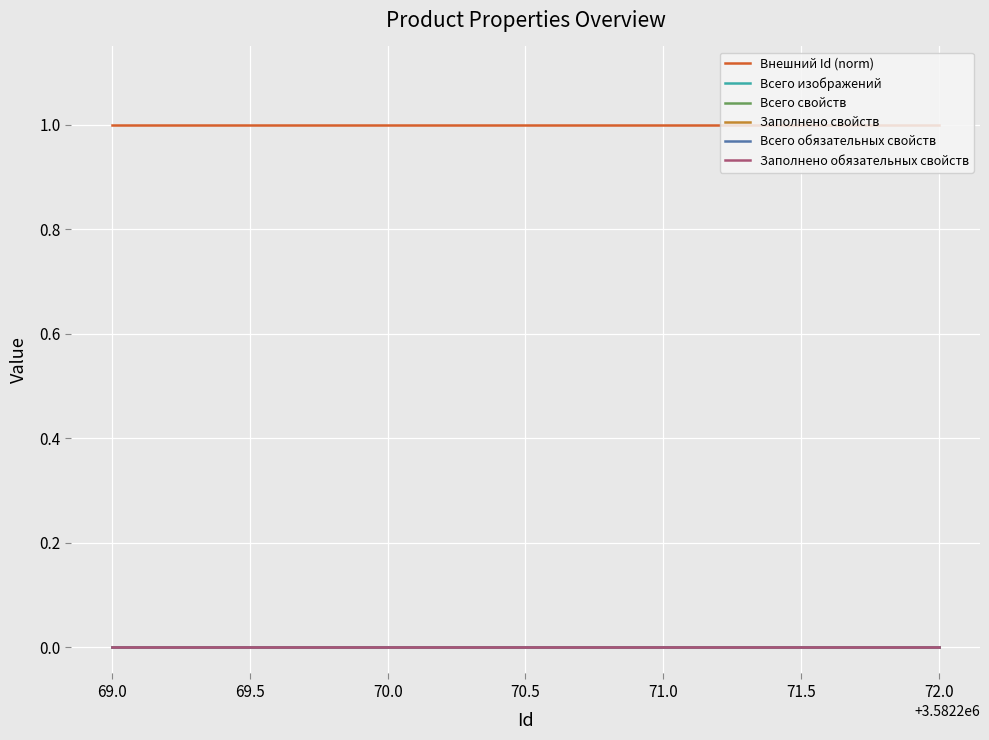

Which series has the largest range (max minus min)?

Внешний Id (norm)